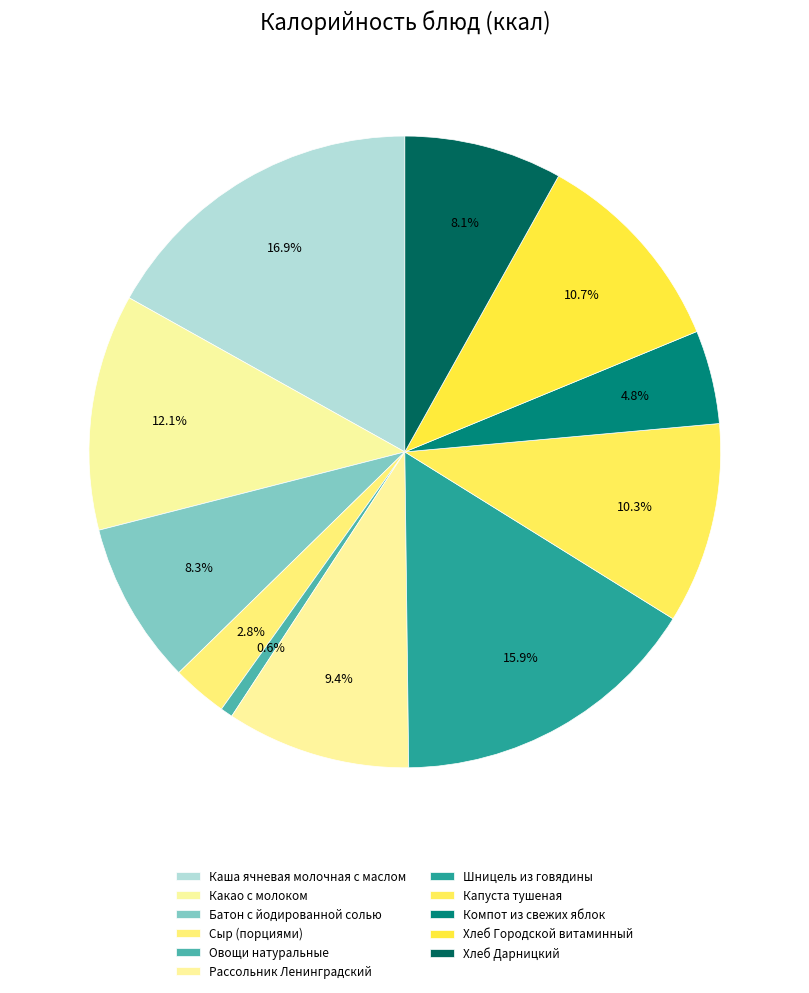

To the nearest percent, what is the combined percentage of Хлеб Дарницкий and Каша ячневая молочная с маслом?

25%